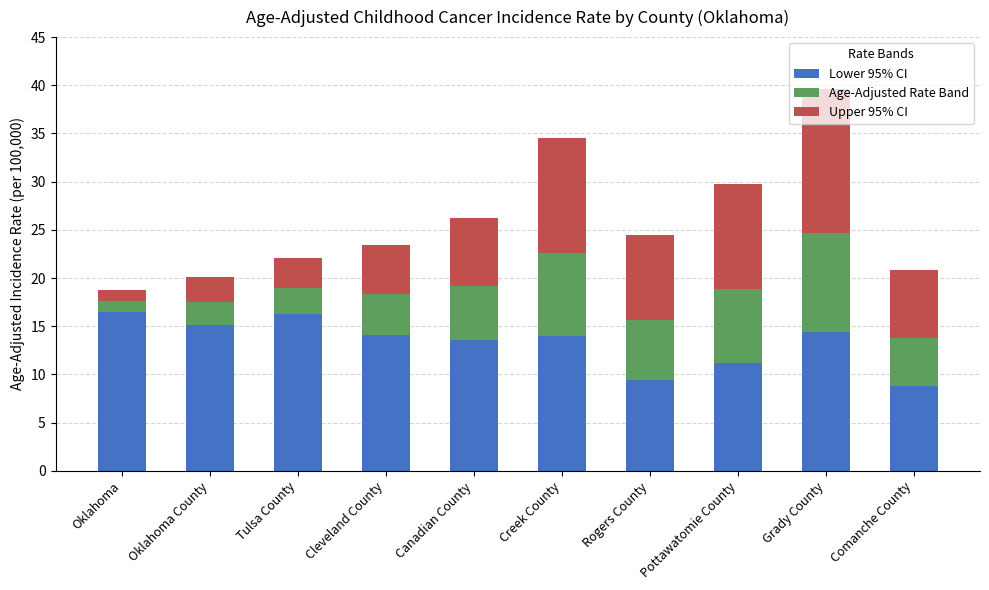

Are the bars grouped side by side (vs. stacked)?

No